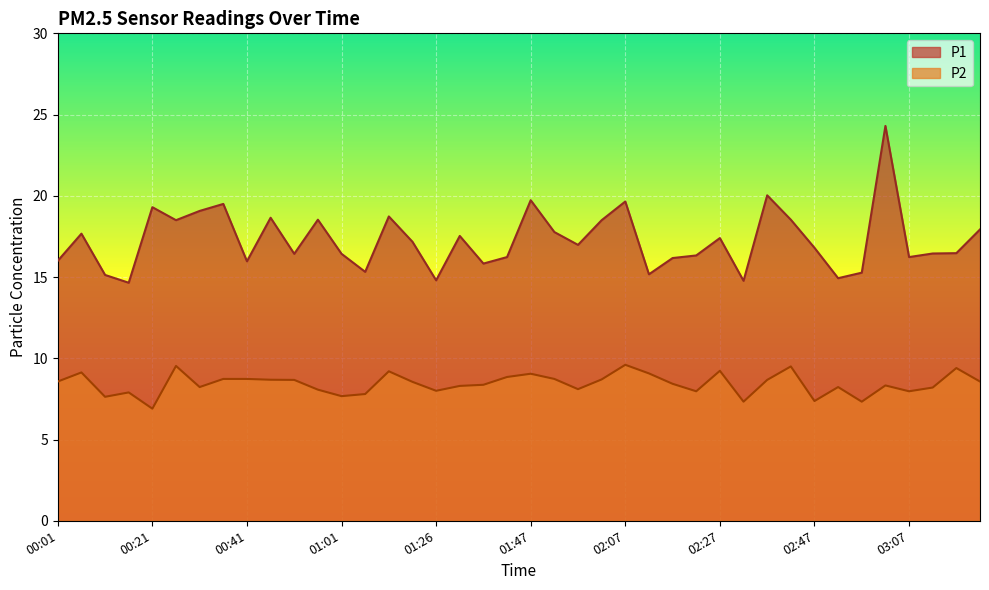

At how many categories does at least one series exceed 24?

1